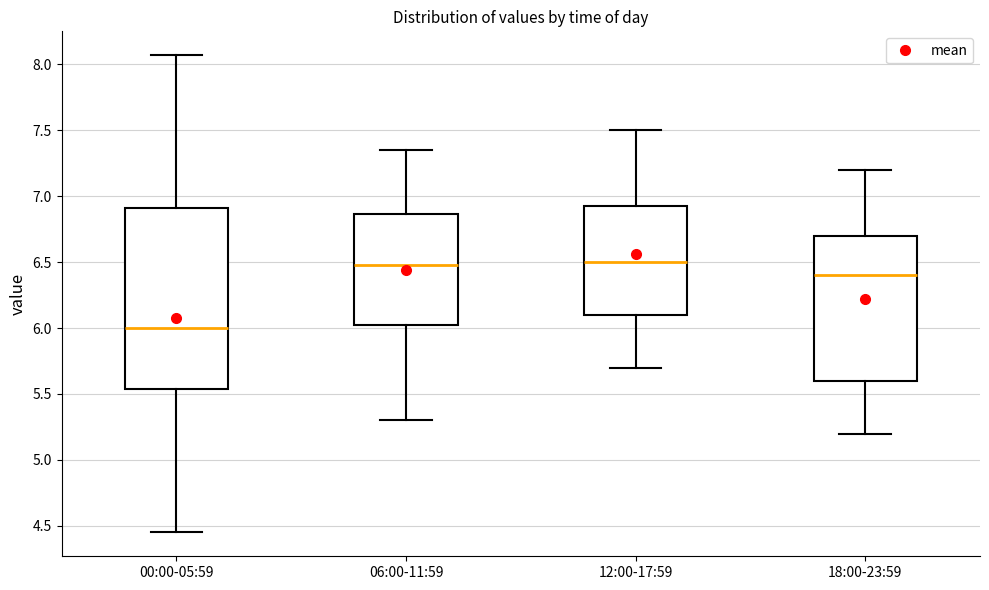

Reading left to right, read every box against the y-axis: the position of its median line, the range the box covers, and the ends of its whiskers. The values are not printed on the chart, so give them approximately, as read against the axis.

00:00-05:59: median 6.00, box 5.55 to 6.90, whiskers 4.45 to 8.05
06:00-11:59: median 6.50, box 6.05 to 6.85, whiskers 5.30 to 7.35
12:00-17:59: median 6.50, box 6.10 to 6.95, whiskers 5.70 to 7.50
18:00-23:59: median 6.40, box 5.60 to 6.70, whiskers 5.20 to 7.20